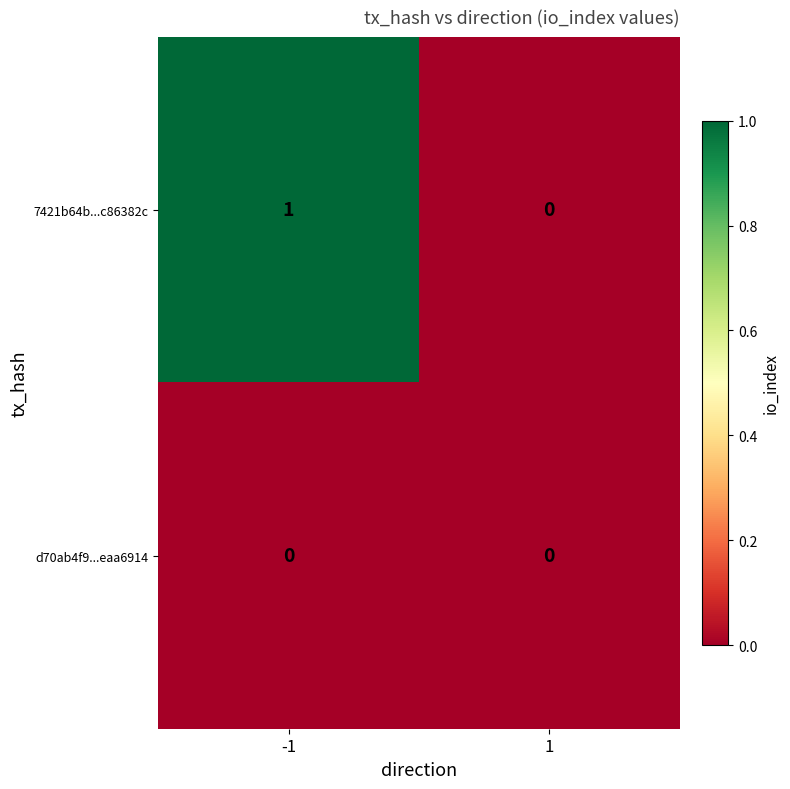

Reading right to left, list all the values displayed in this chart.

7421b64b...c86382c: 0	1
d70ab4f9...eaa6914: 0	0